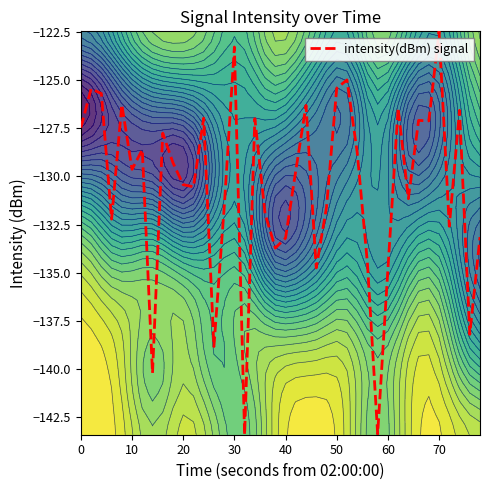

How many values exceed -129?

18